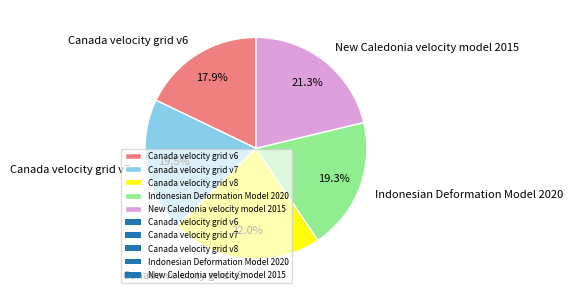

Combined, what portion of the pie is Canada velocity grid v6 and Canada velocity grid v7?

37.4%